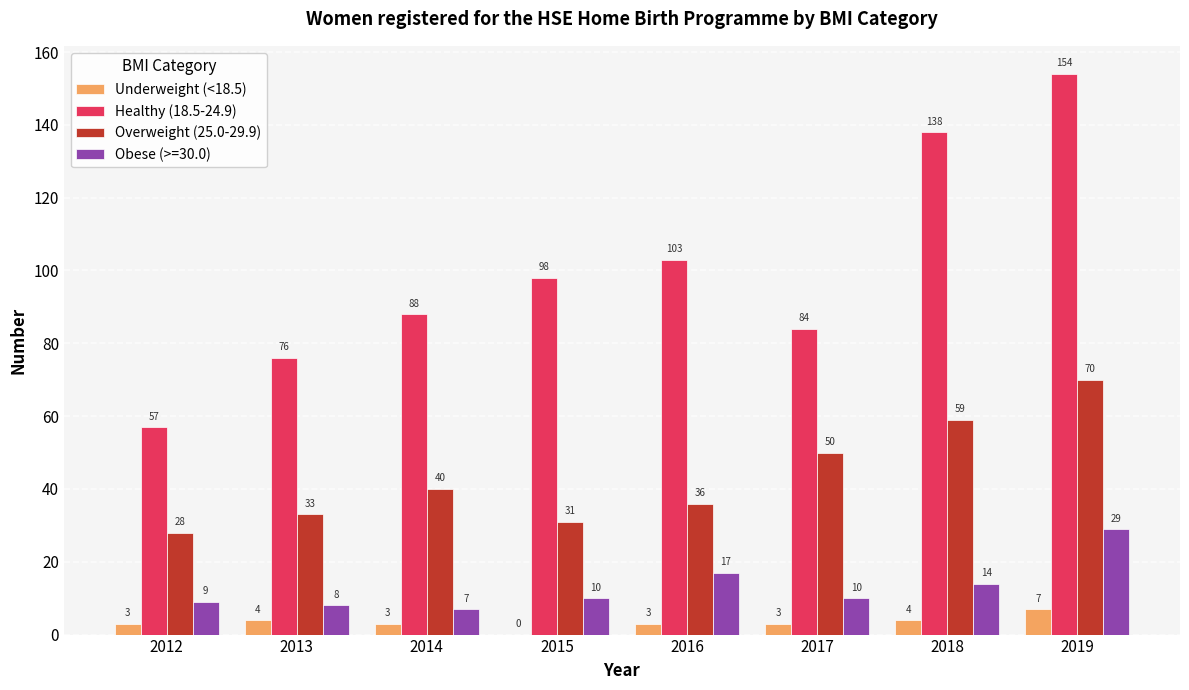

Which series has the widest spread of values?

Healthy (18.5-24.9)